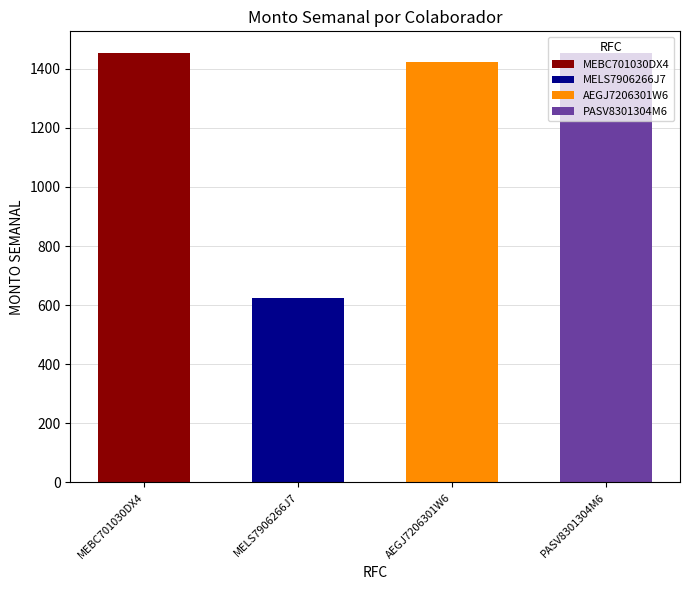

At which label is the value closest to 1038?

AEGJ7206301W6